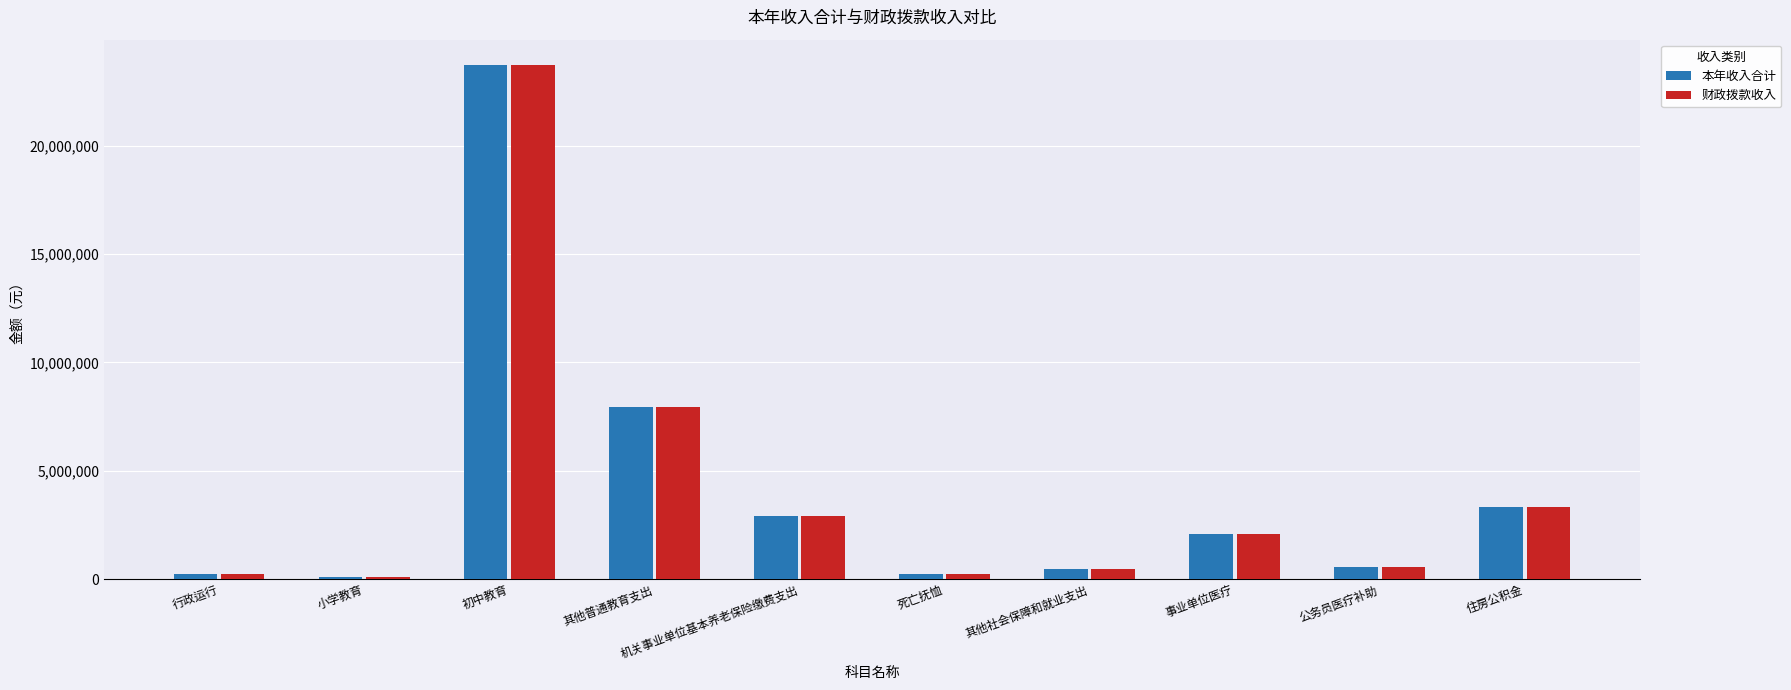

What is the value of the 本年收入合计 bar at the 3rd from the left?

23710131.2